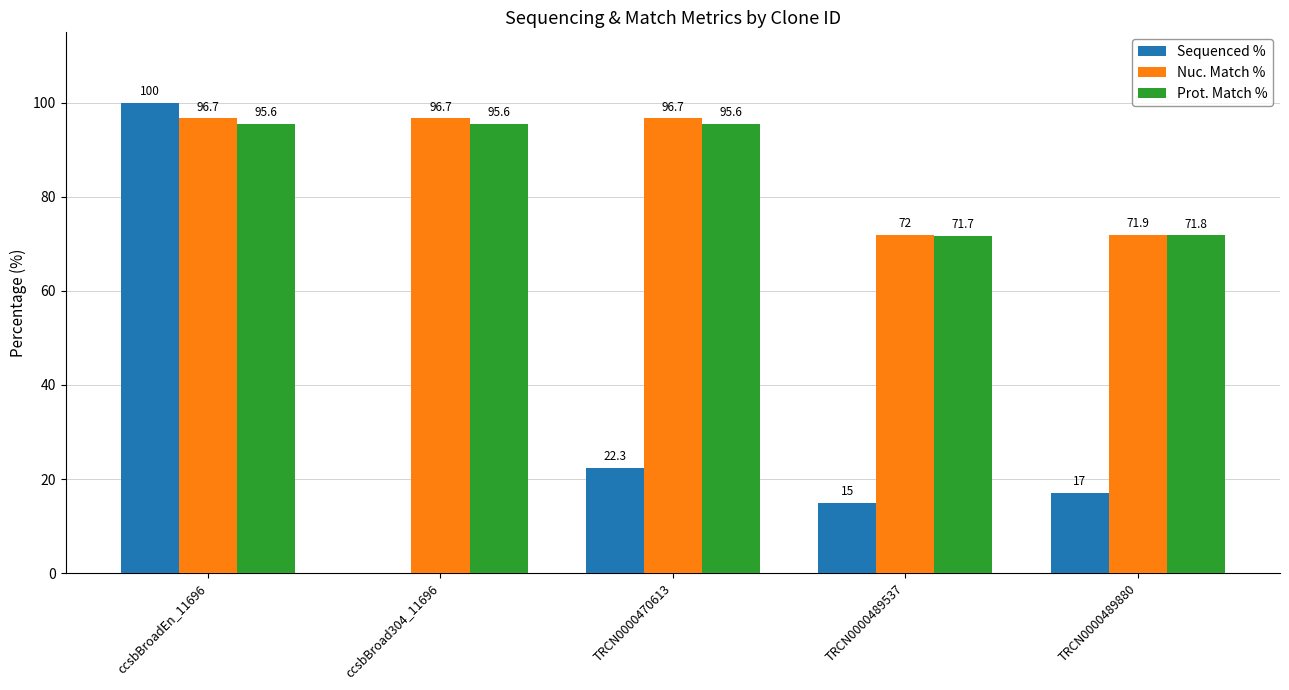

The value of Prot. Match % at ccsbBroadEn_11696 is 95.6. True or false?

True